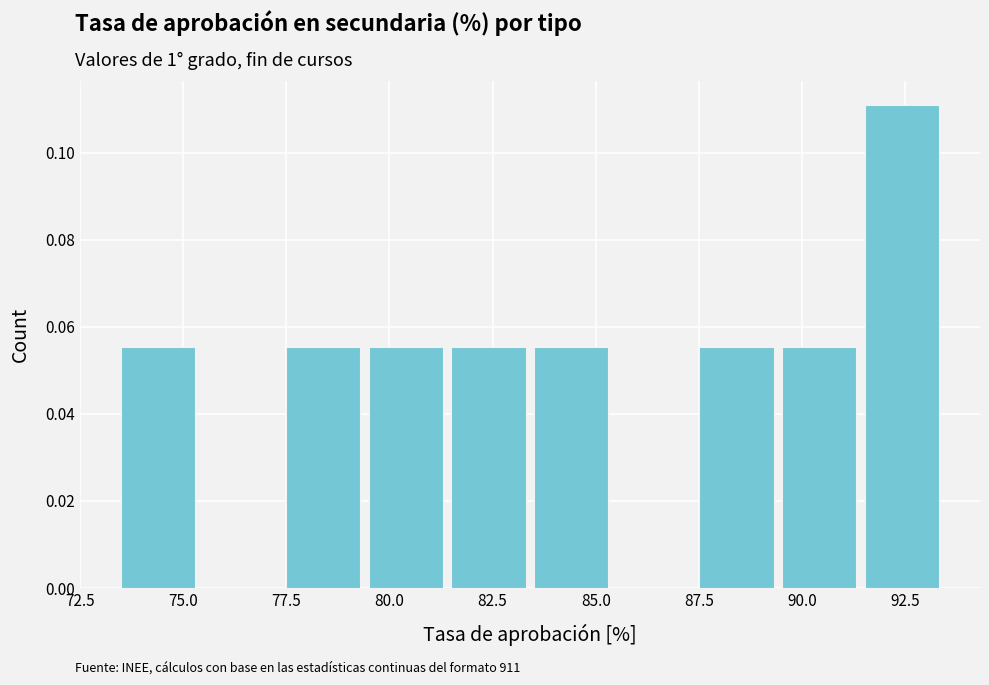

Over which range of the x-axis is the bar tallest?

91.5 to 93.5